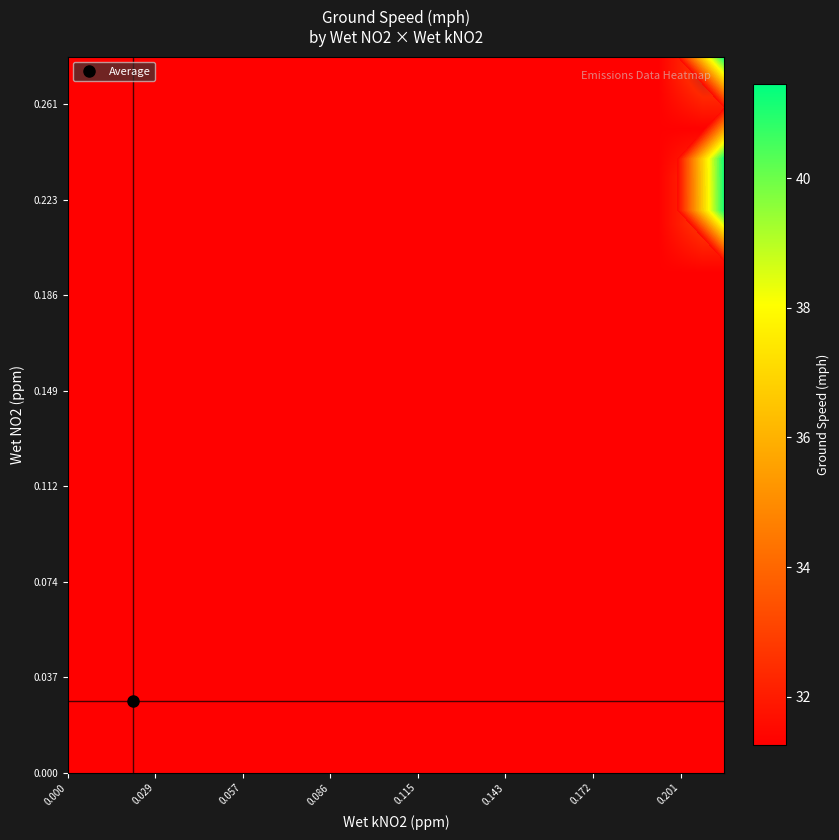

What is the smallest value displayed?

31.3